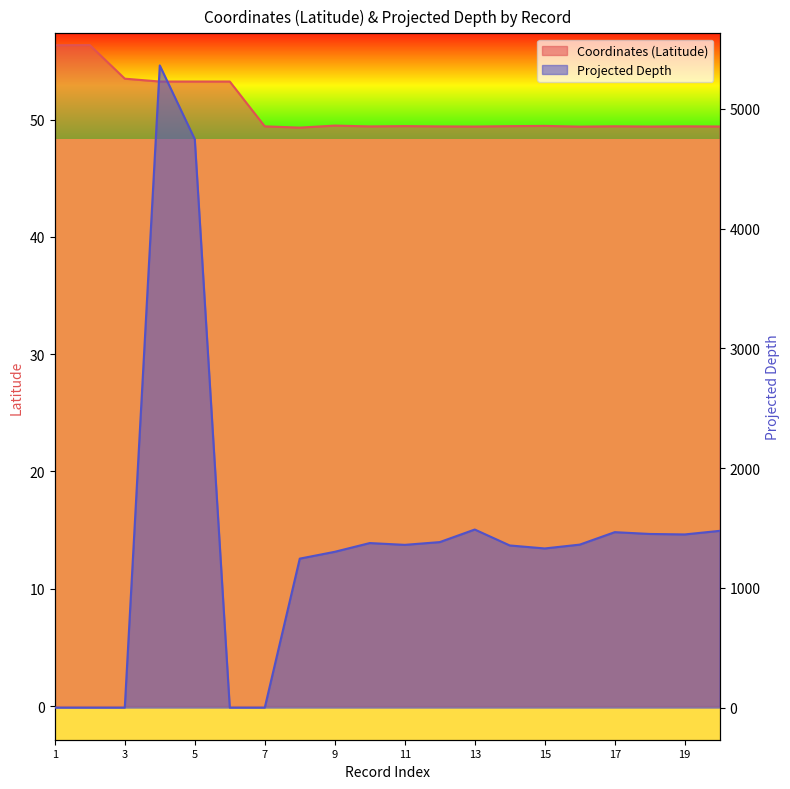

What is the difference between the maximum and second lowest values in the Projected Depth series?

5362.0